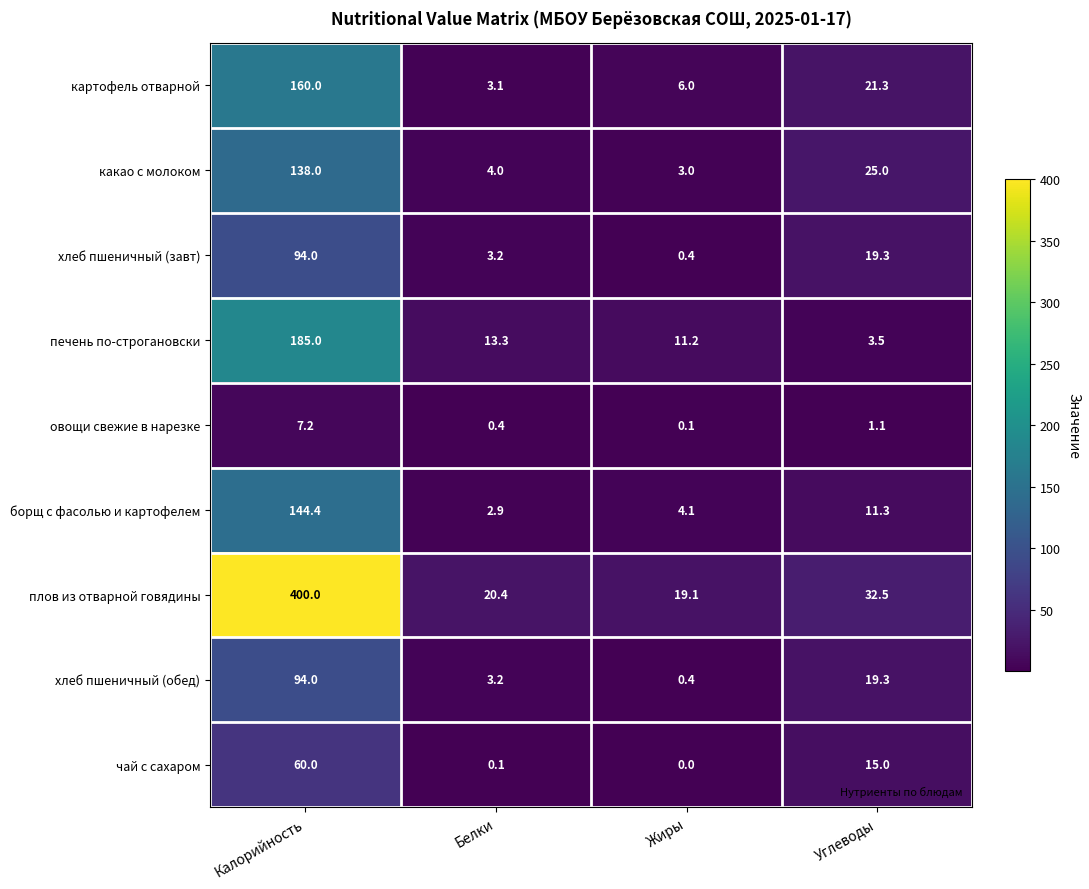

Rank the categories by плов из отварной говядины value from lowest to highest.

Жиры, Белки, Углеводы, Калорийность